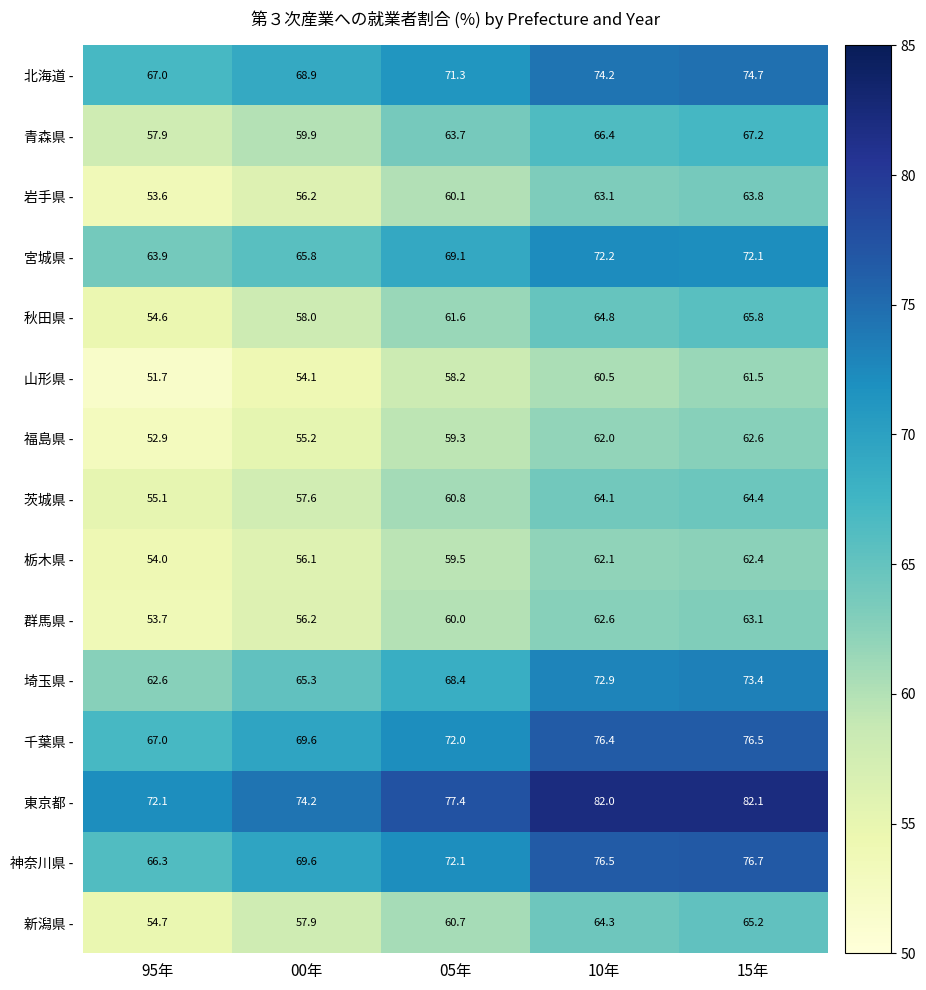

Count the number of categories in the chart.

5